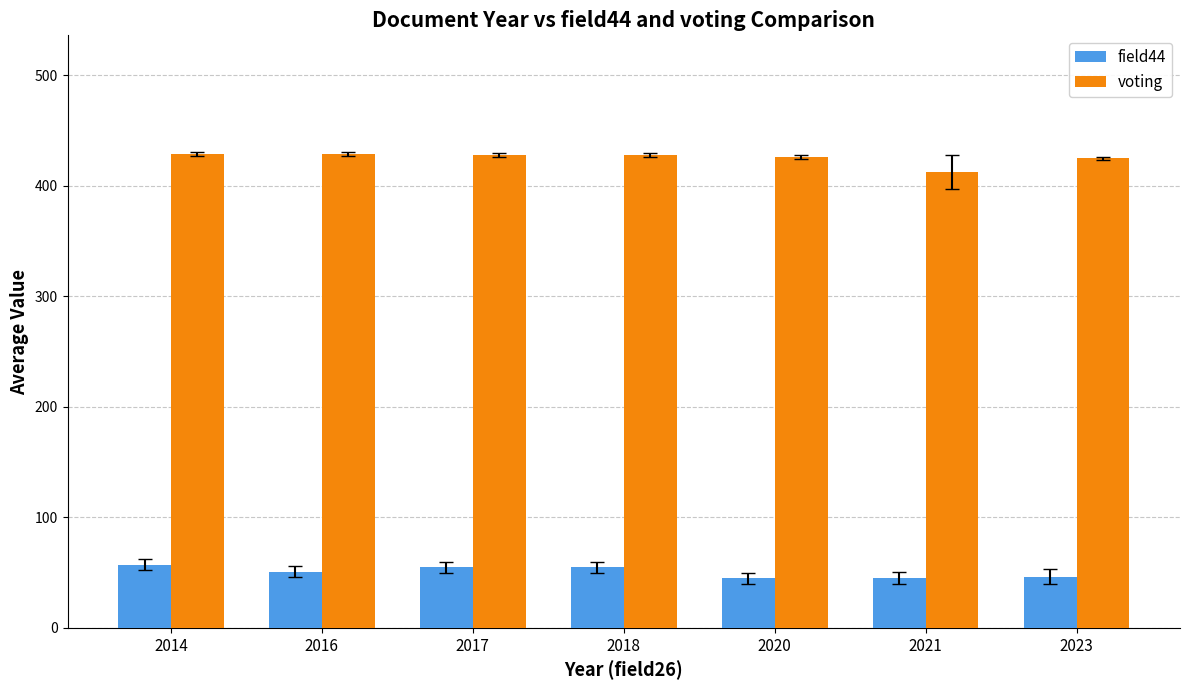

What is the spread (max minus min) of values at 2014?

372.0